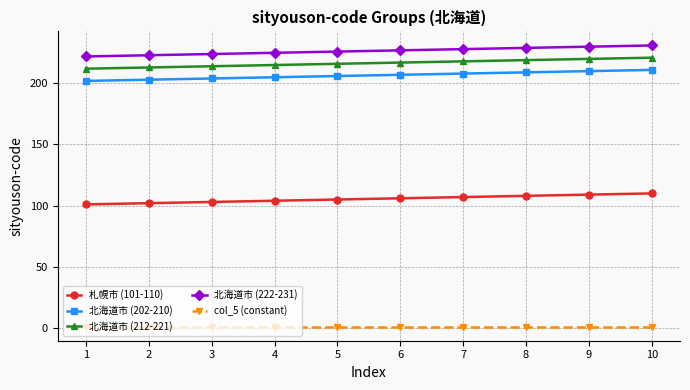

How many series are shown in this chart?

5